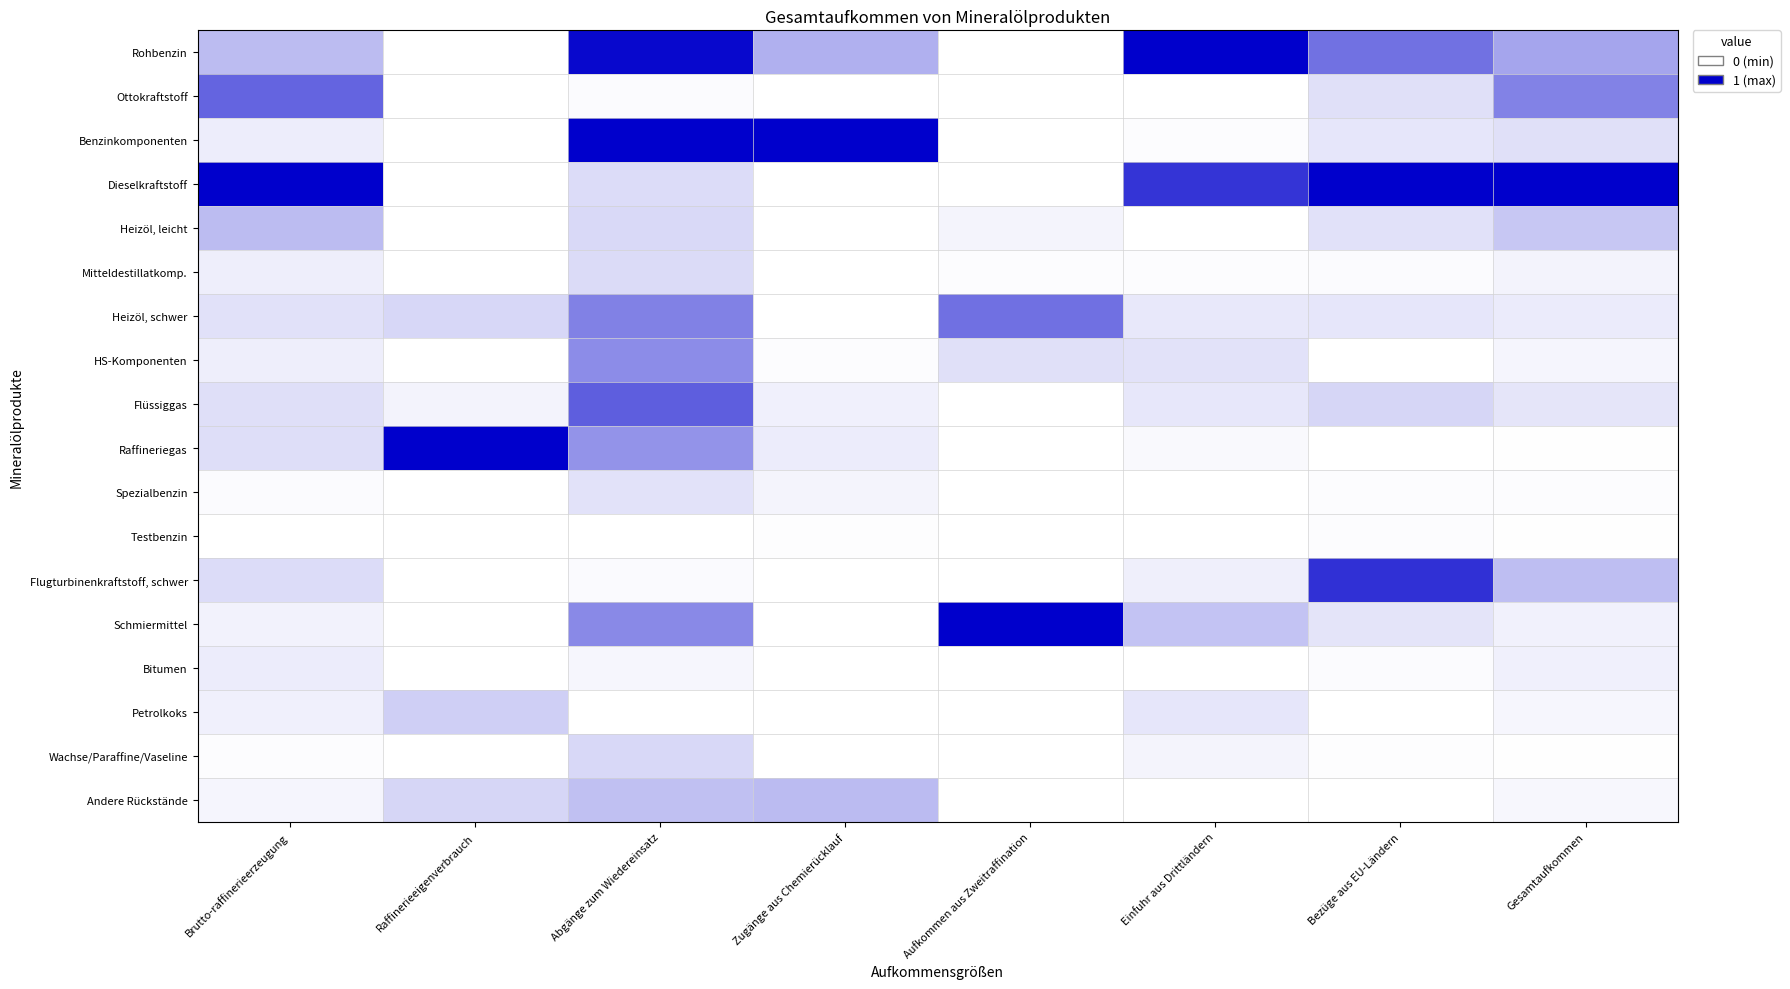

At which category is the sum across all series the highest?

Abgänge zum Wiedereinsatz